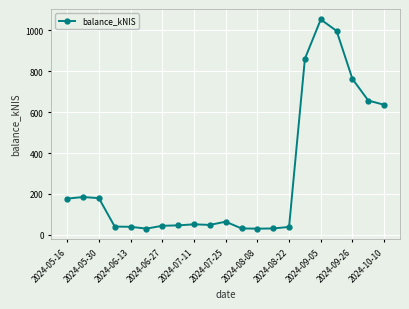

True or false: there are more than 2 points higher than both neighbors.

True